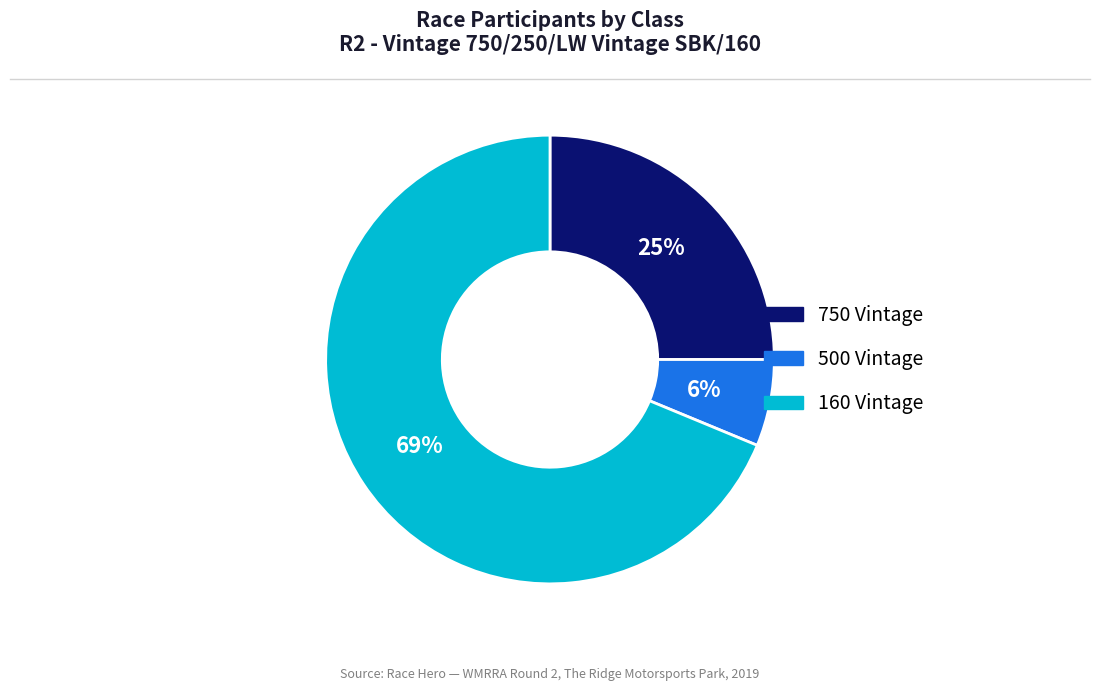

Rank the categories by value from highest to lowest.

160 Vintage, 750 Vintage, 500 Vintage